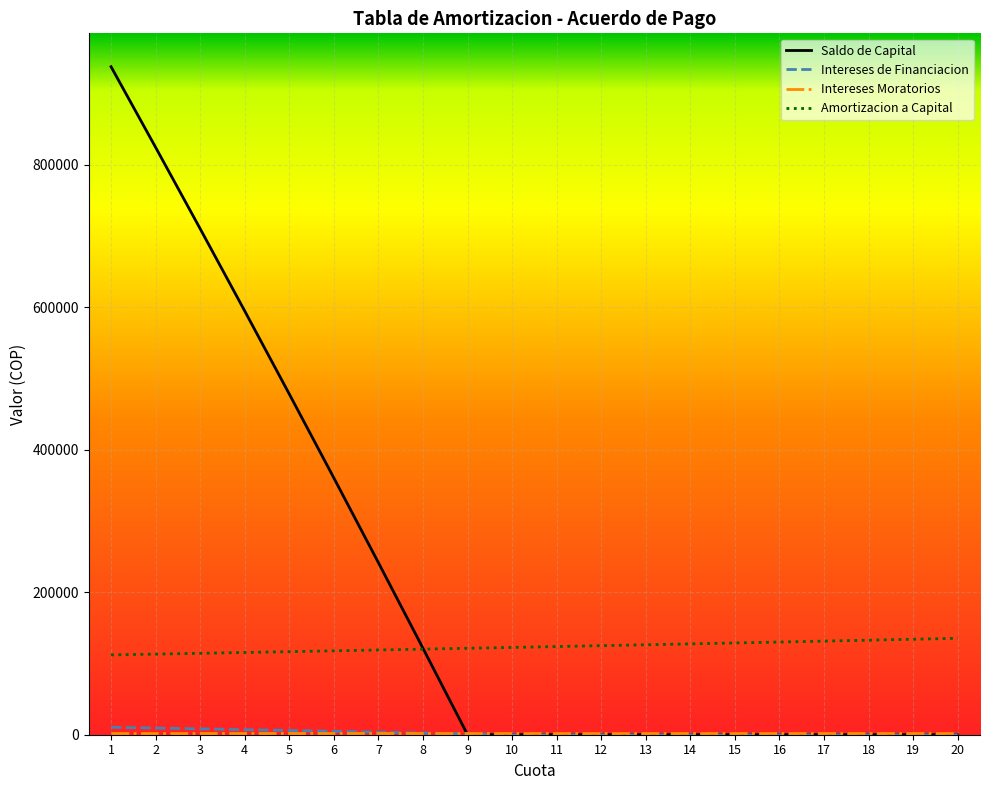

Is it true that Saldo de Capital equals 593120.9 at 12?

False